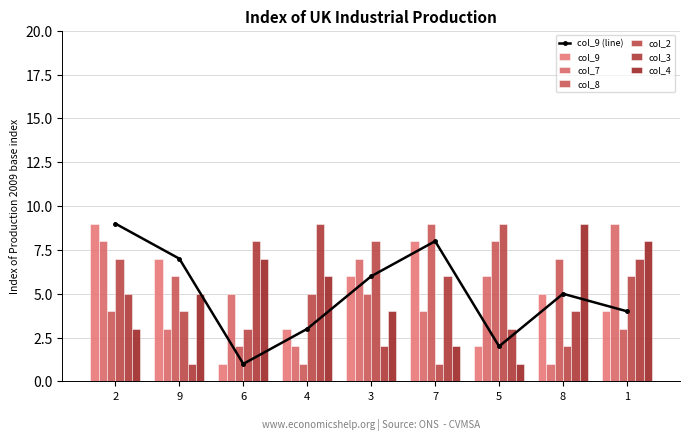

What is the sum of the col_3 values at 8 and 1?

11